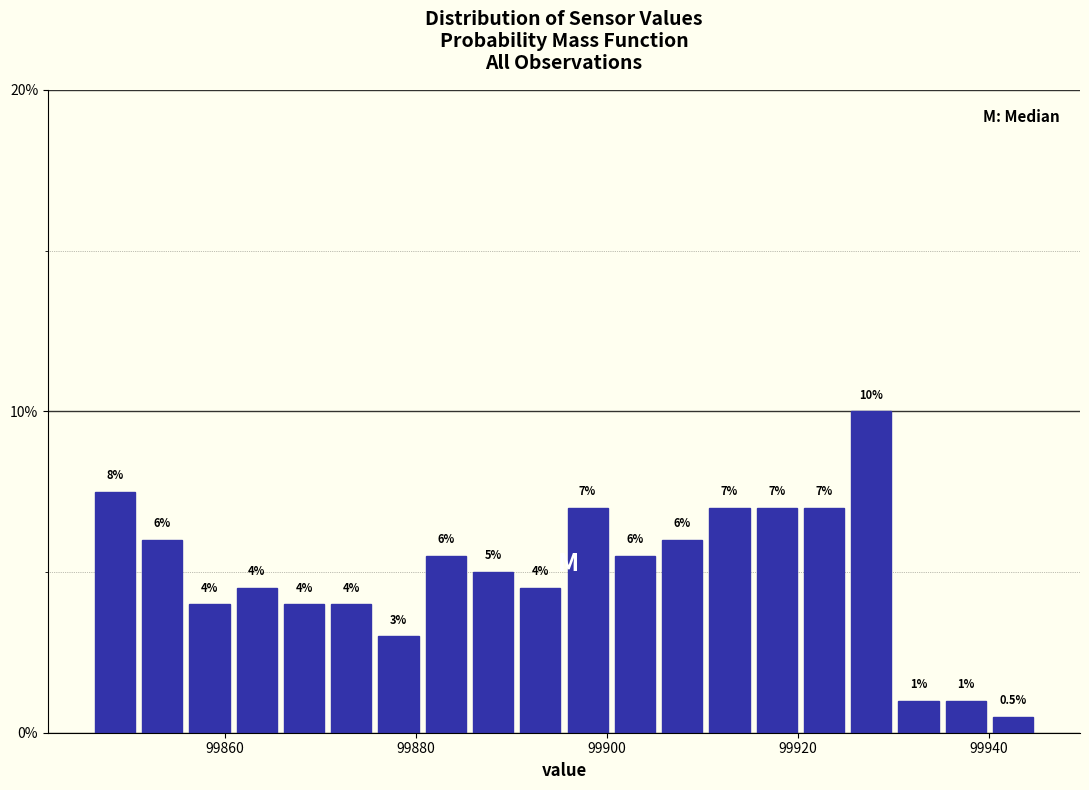

Around what value on the x-axis is the tallest bar? Give the approximate position of its centre, as read against the axis.

99928